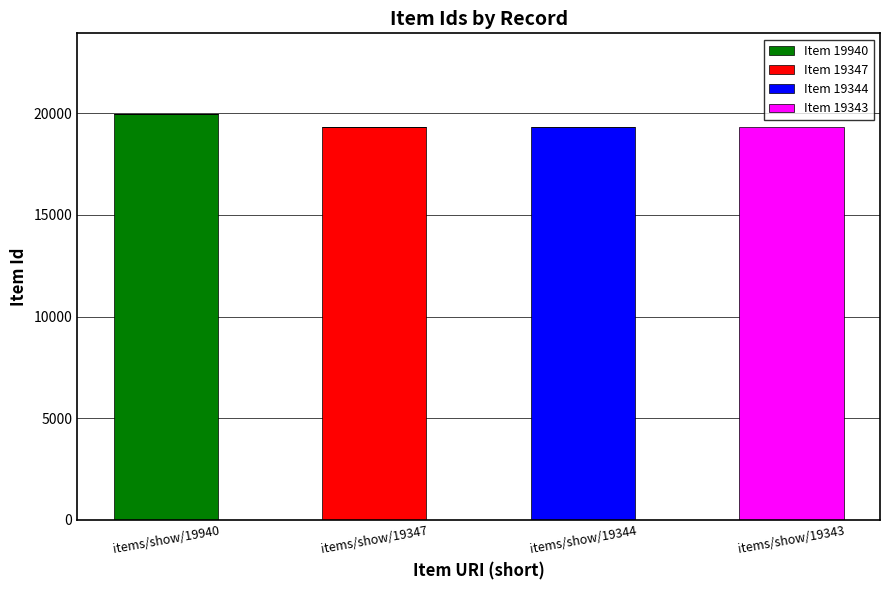

Reading left to right, list the values for the Item 19940 series.

items/show/19940=19940	items/show/19347=0	items/show/19344=0	items/show/19343=0